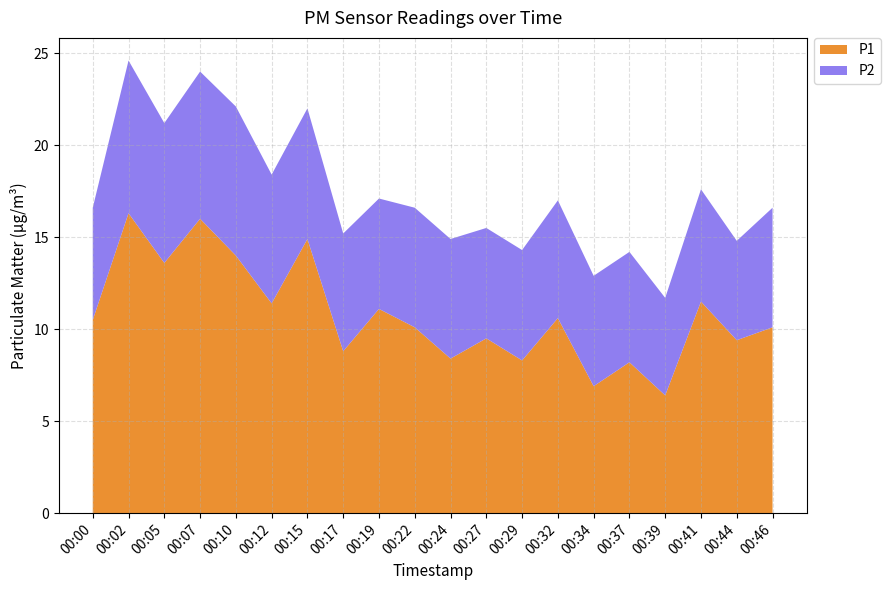

Reading right to left, what are all the values shown in this chart?

P1: 00:46=10.1	00:44=9.4	00:41=11.5	00:39=6.4	00:37=8.2	00:34=6.9	00:32=10.6	00:29=8.3	00:27=9.5	00:24=8.4	00:22=10.1	00:19=11.1	00:17=8.8	00:15=14.9	00:12=11.4	00:10=14.0	00:07=16.0	00:05=13.6	00:02=16.3	00:00=10.5
P2: 00:46=6.5	00:44=5.4	00:41=6.1	00:39=5.3	00:37=6.0	00:34=6.0	00:32=6.4	00:29=6.0	00:27=6.0	00:24=6.5	00:22=6.5	00:19=6.0	00:17=6.4	00:15=7.1	00:12=7.0	00:10=8.1	00:07=8.0	00:05=7.6	00:02=8.3	00:00=6.1